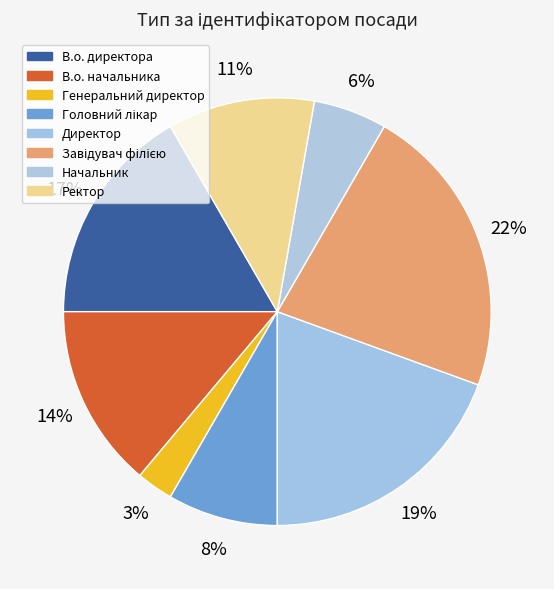

Rank the categories by value from highest to lowest.

Завідувач філією, Директор, В.о. директора, В.о. начальника, Ректор, Головний лікар, Начальник, Генеральний директор